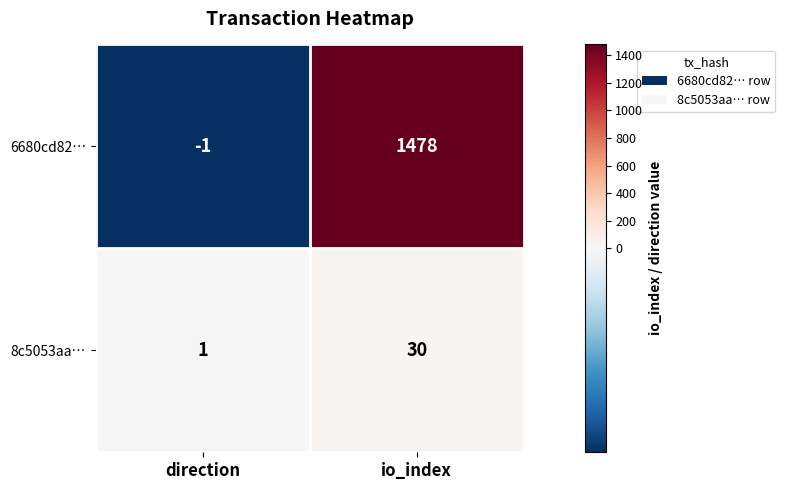

Which series has the largest total across all categories?

6680cd82…